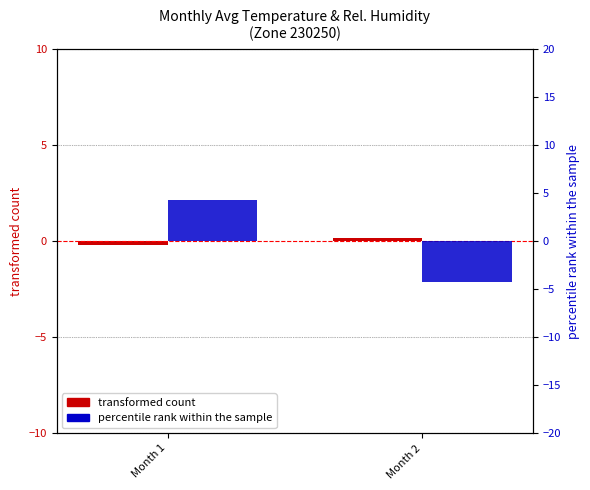

True or false: percentile rank within the sample has a value of 4.3 at Month 1.

True